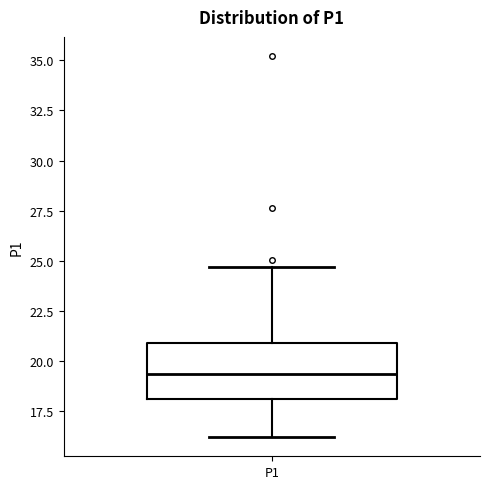

Transcribe this box plot: give where the median line is, the range the box spans, and where the two whiskers end, as read against the y-axis. The values are not printed on the chart, so give them approximately, as read against the axis.

median 19.5, box 18.0 to 21.0, whiskers 16.0 to 24.5